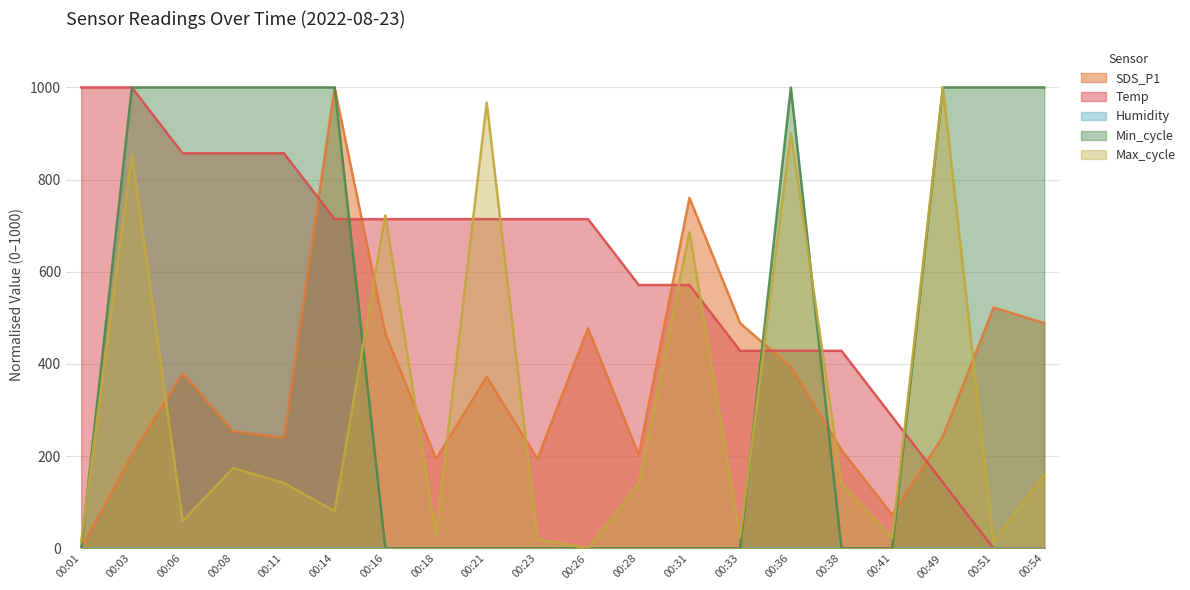

Rank the categories by Min_cycle value from highest to lowest.

00:03, 00:06, 00:08, 00:11, 00:14, 00:36, 00:49, 00:51, 00:54, 00:01, 00:16, 00:18, 00:21, 00:23, 00:26, 00:28, 00:31, 00:33, 00:38, 00:41